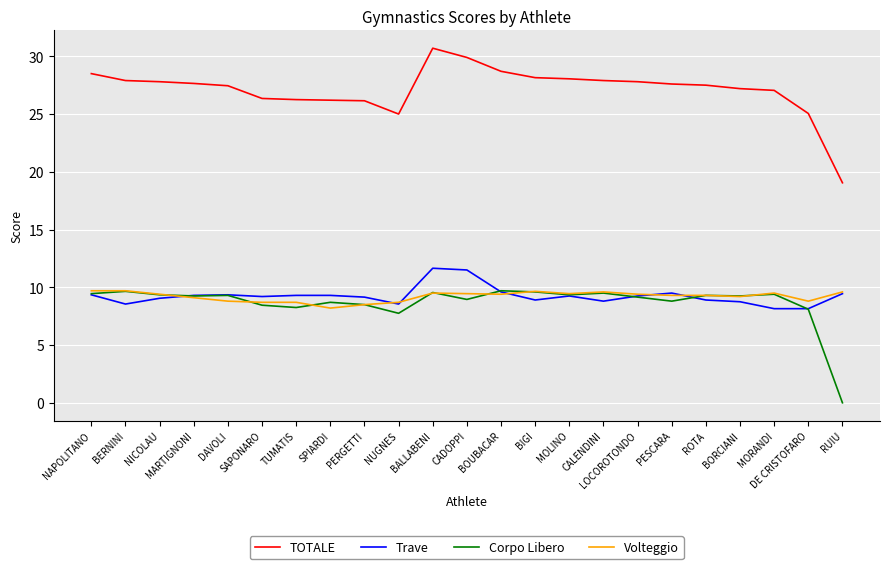

Is this an area chart (filled region under the line)?

No